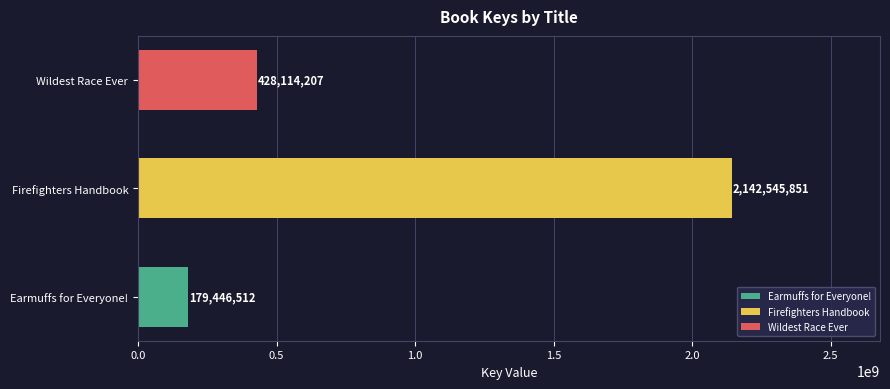

Reading bottom to top, what are all the values shown in this chart?

179446512	2142545851	428114207